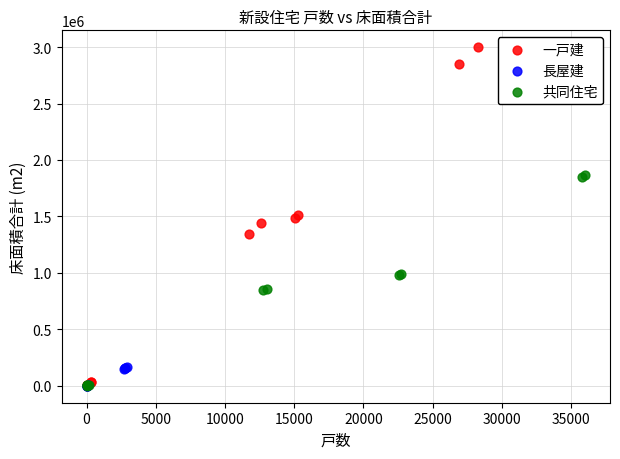

Which series has the largest Y range (max minus min)?

一戸建